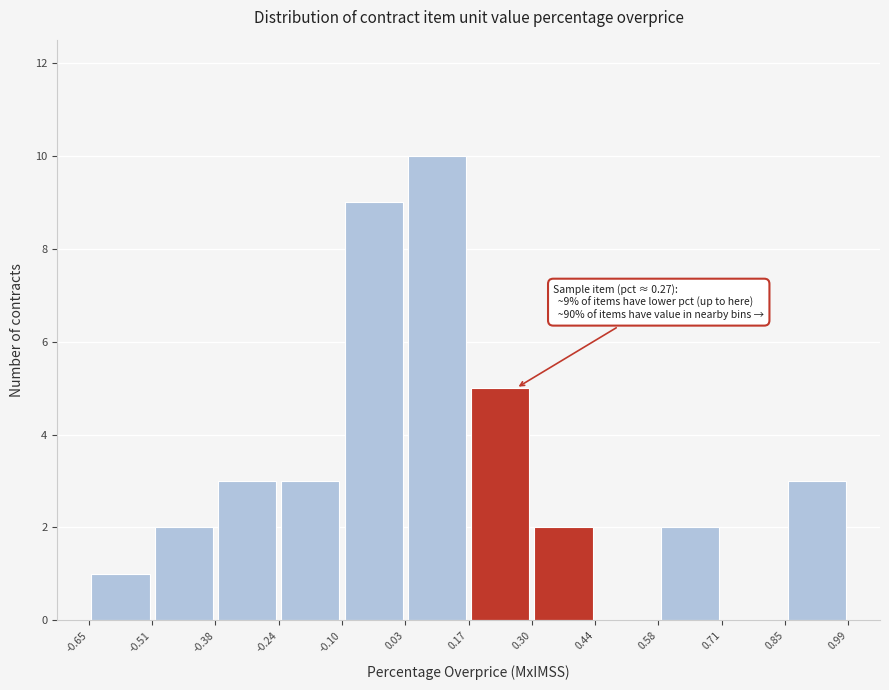

Which range on the x-axis has the tallest bar?

0.03 to 0.17